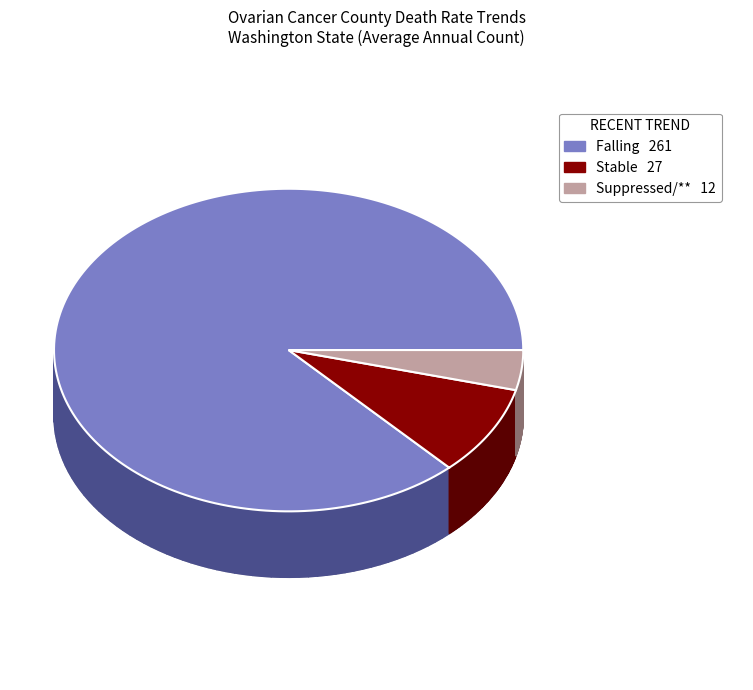

Is the sum of suppressed and stable greater than half?

No